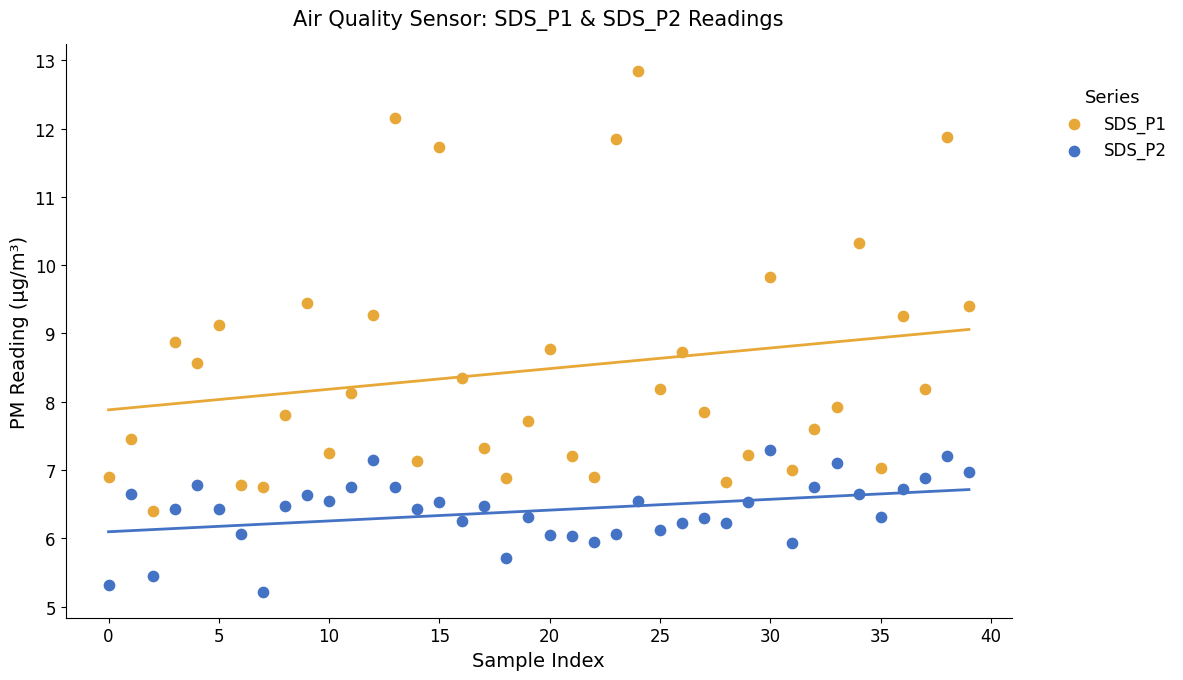

Which series contains the highest Y value?

SDS_P1